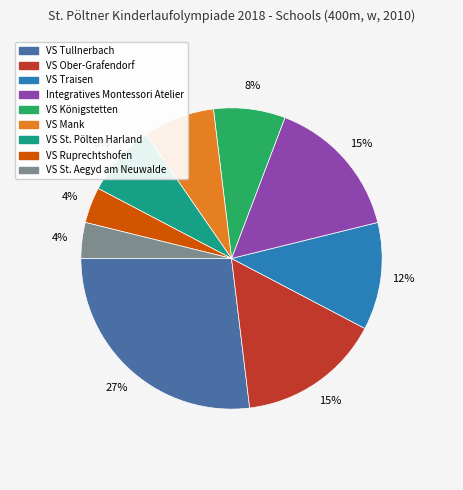

What is the ratio of the value at VS Ober-Grafendorf to the value at Integratives Montessori Atelier?

1.0